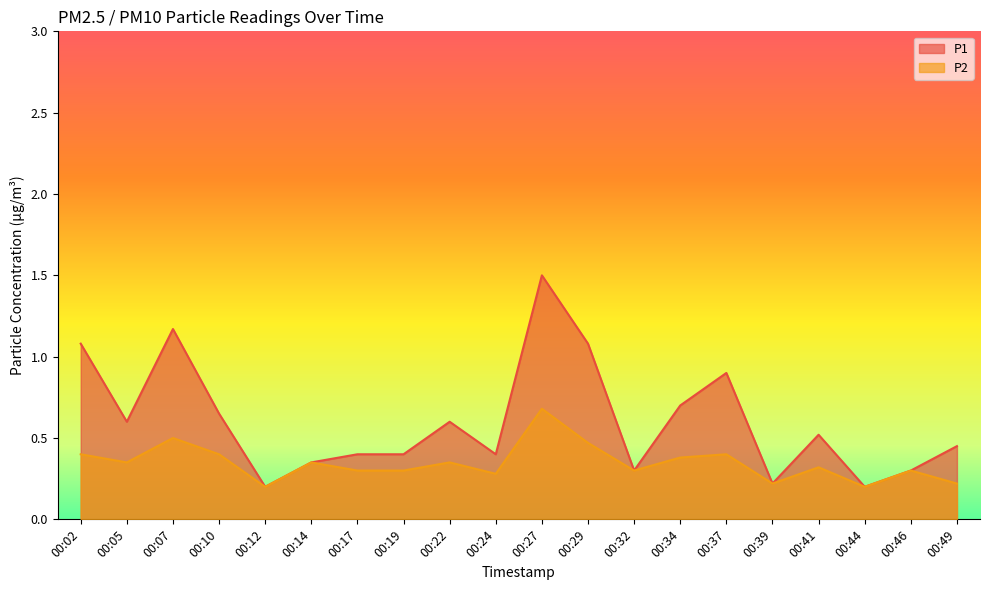

Between 00:10 and 00:32, which series saw the biggest shift?

P1